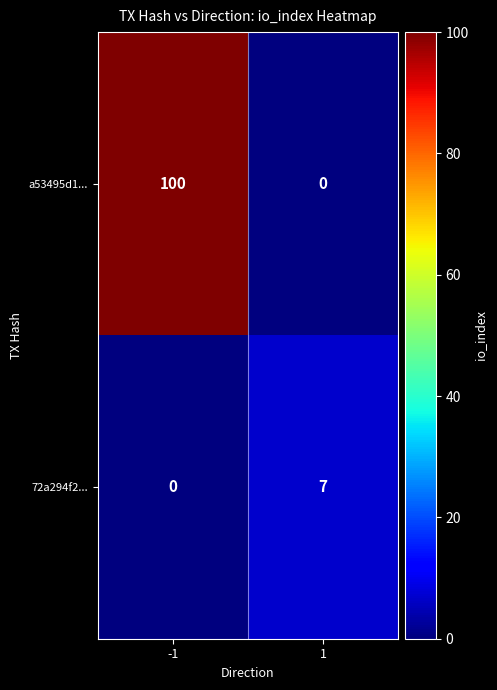

What is the difference between the highest and lowest values at 1?

7